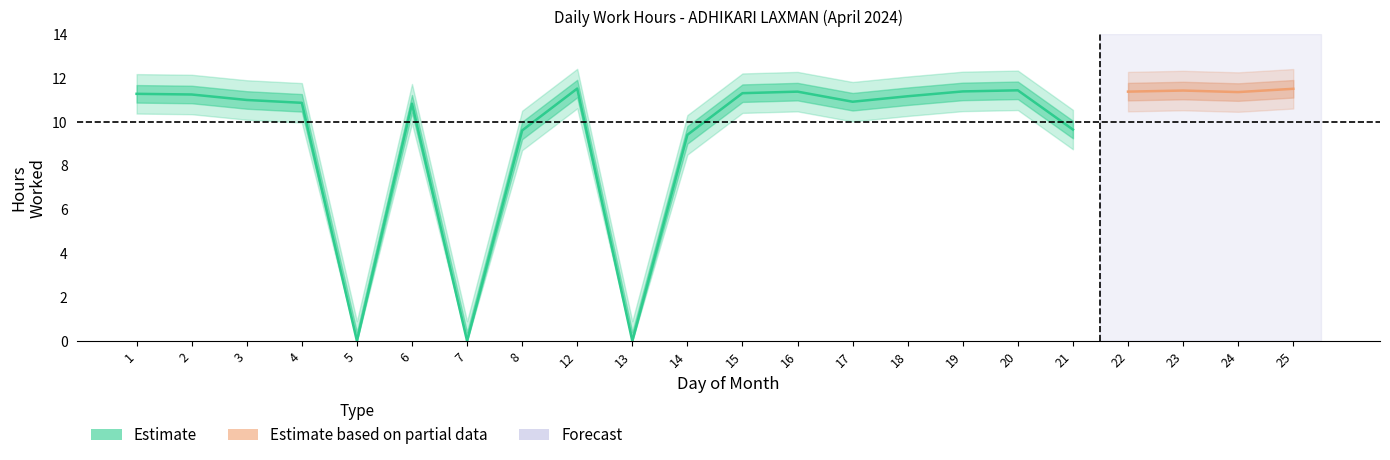

List the labels in order of value, smallest first.

5, 7, 13, 14, 8, 21, 6, 4, 17, 3, 18, 2, 1, 15, 24, 16, 22, 19, 23, 20, 25, 12